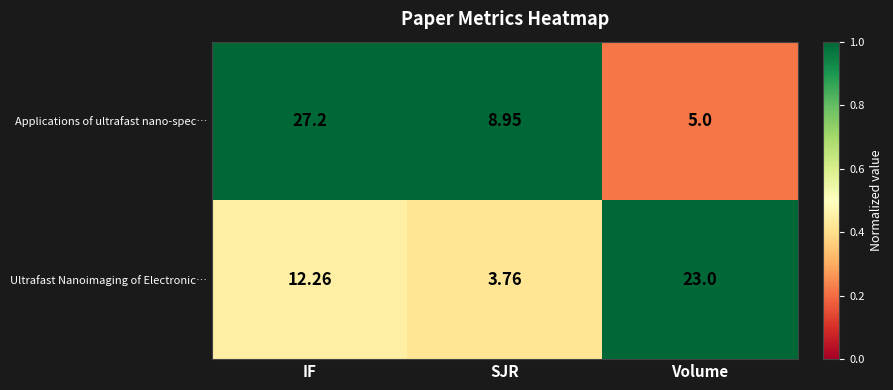

Between IF and SJR, which series saw the biggest shift?

Applications of ultrafast nano-spec…